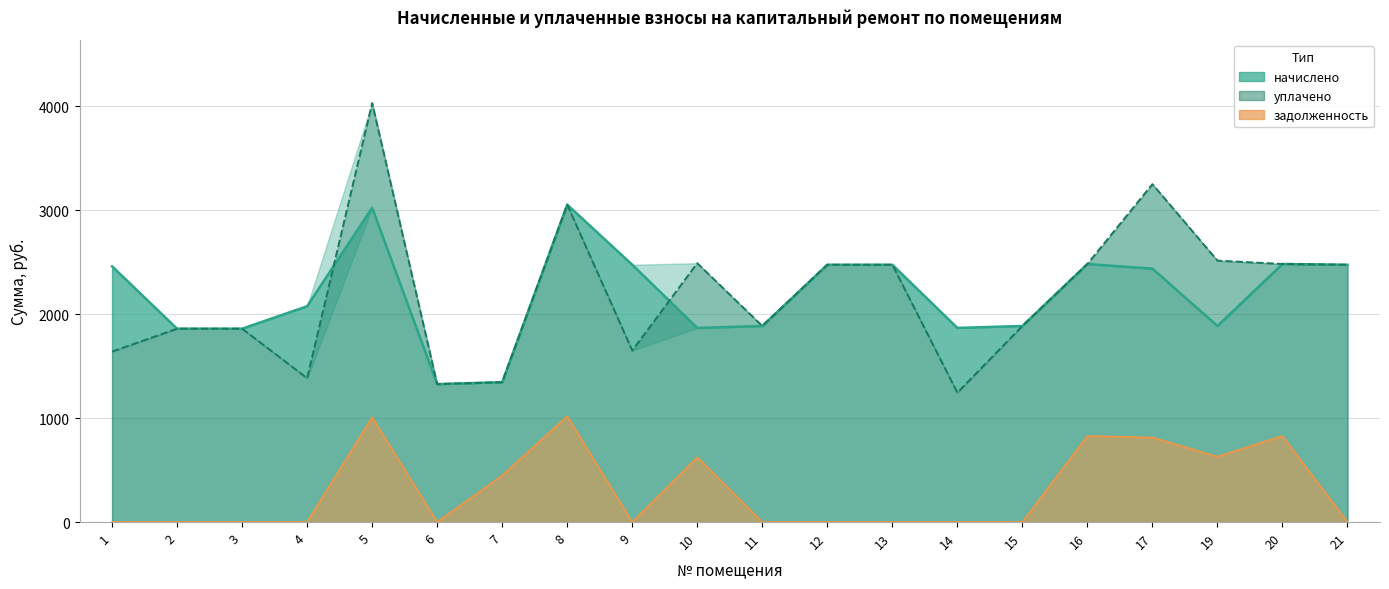

What is the difference between the highest and lowest values at 7?

896.7